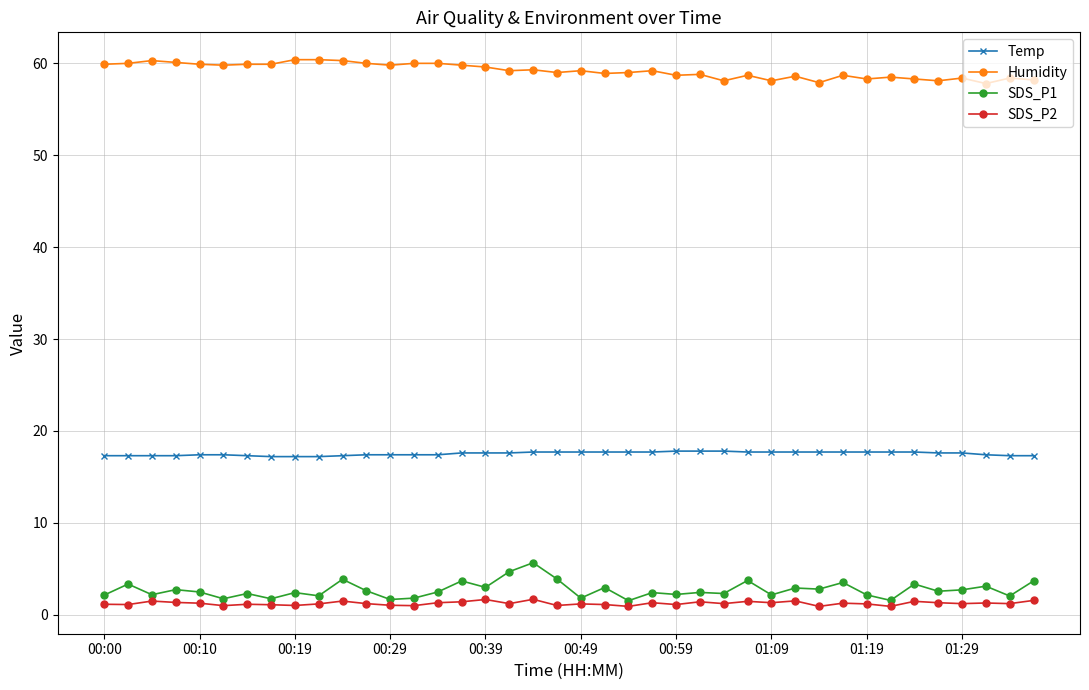

True or false: SDS_P2 and Temp intersect in this chart.

False